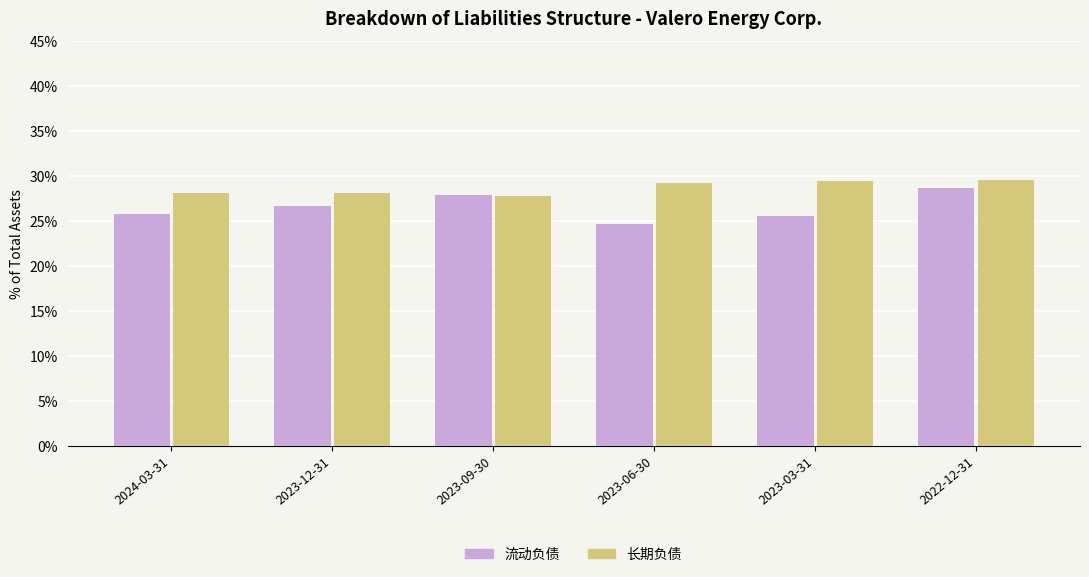

Rank the series by their average value, from highest to lowest.

长期负债, 流动负债